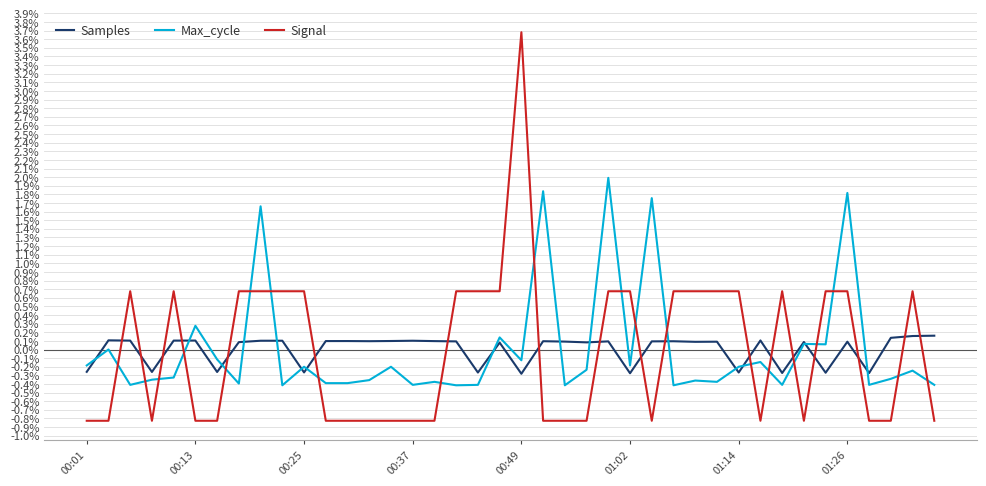

True or false: Signal has more than 0 interior local peaks.

True